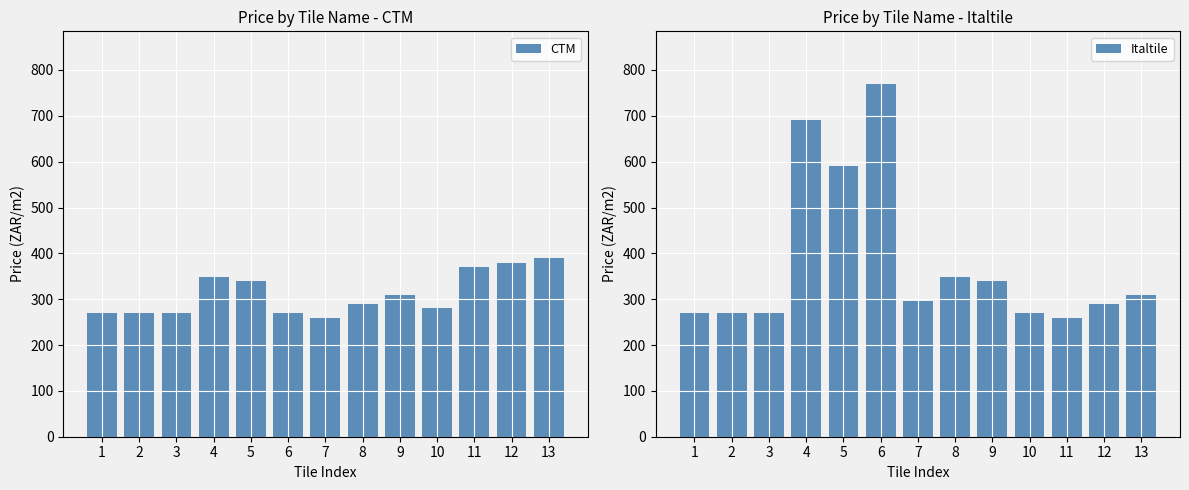

Reading left to right, extract all data points from this chart.

CTM: 269.9	269.9	269.9	349.0	339.9	269.9	259.9	289.9	309.9	279.9	369.9	379.9	389.9
Italtile: 269.9	269.9	269.9	690.0	590.0	769.0	295.0	349.0	339.9	269.9	259.9	289.9	309.9